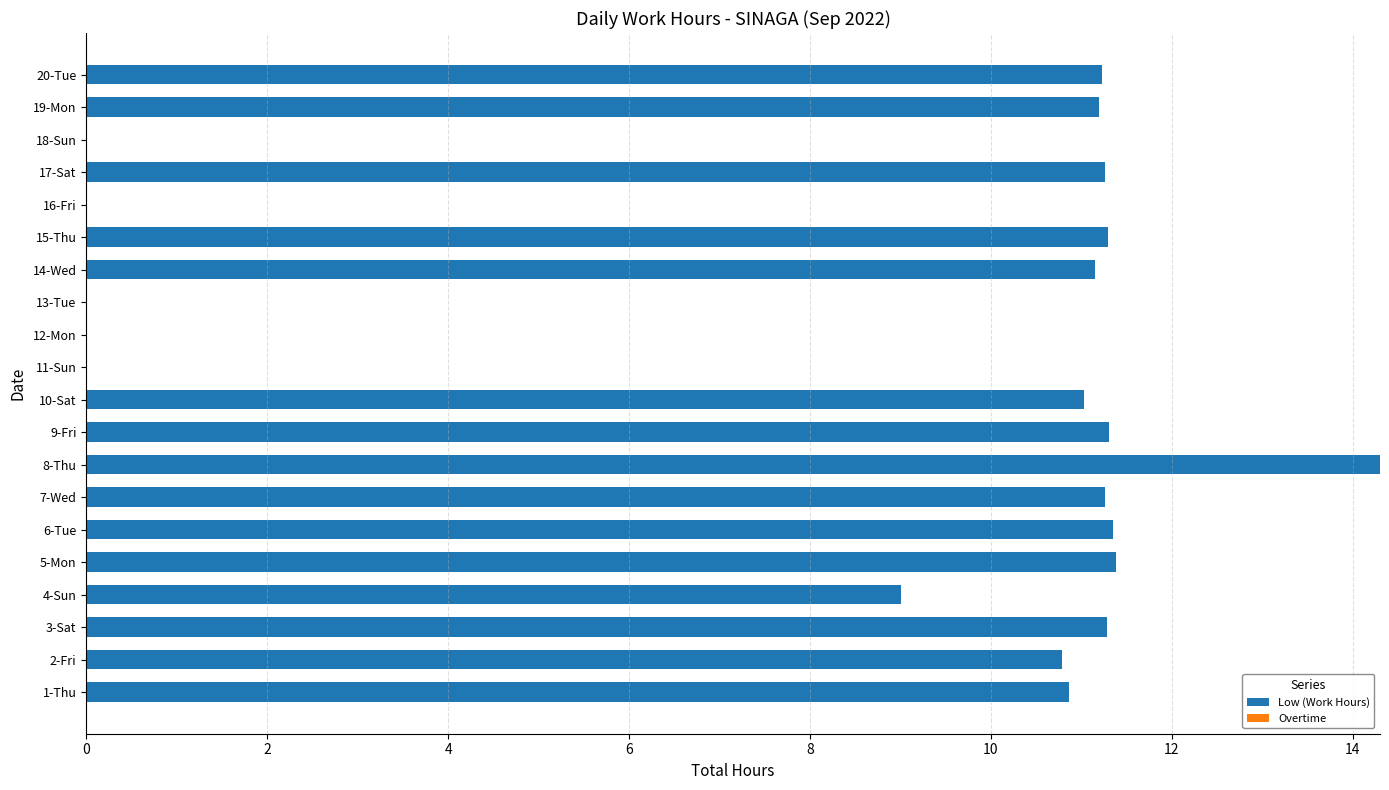

What is the maximum value shown in the chart?

14.3